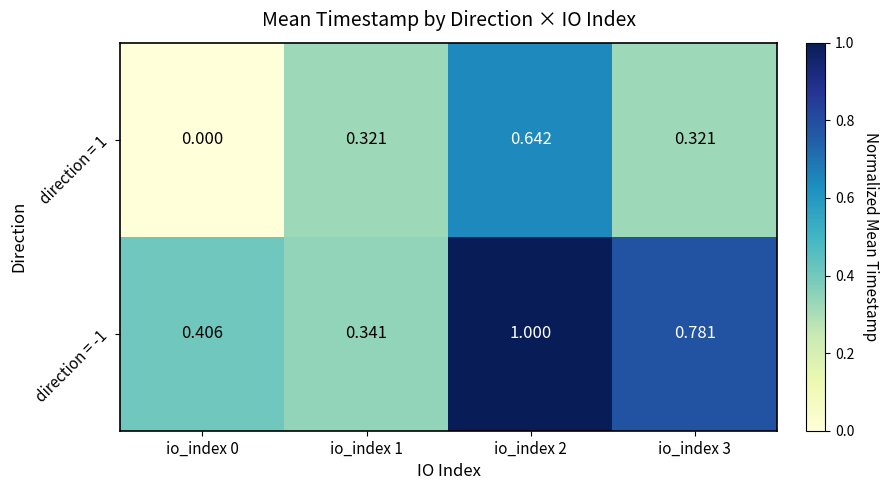

Is the value of direction = 1 at io_index 1 greater than the value of direction = -1 at io_index 2?

No